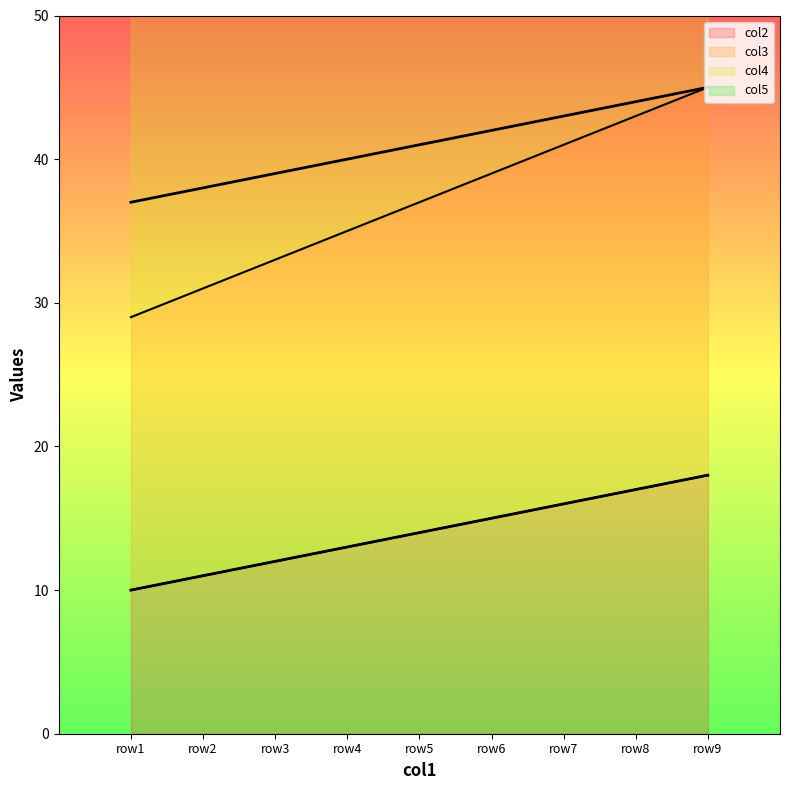

What is the difference between the col2 line values at row2 and row4?

2